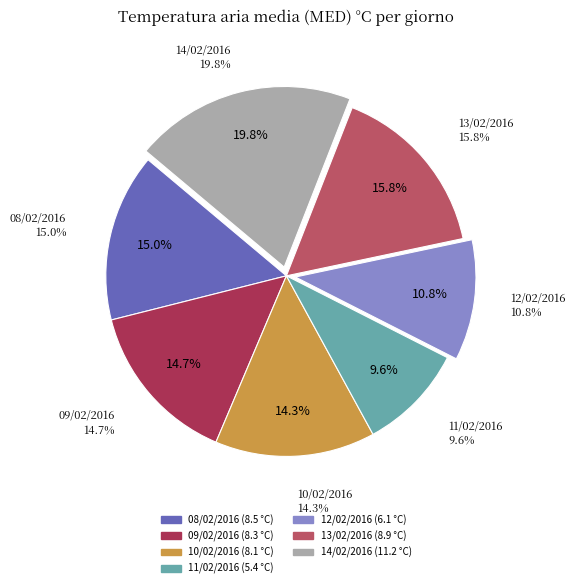

To the nearest percent, what is the average slice percentage?

14%